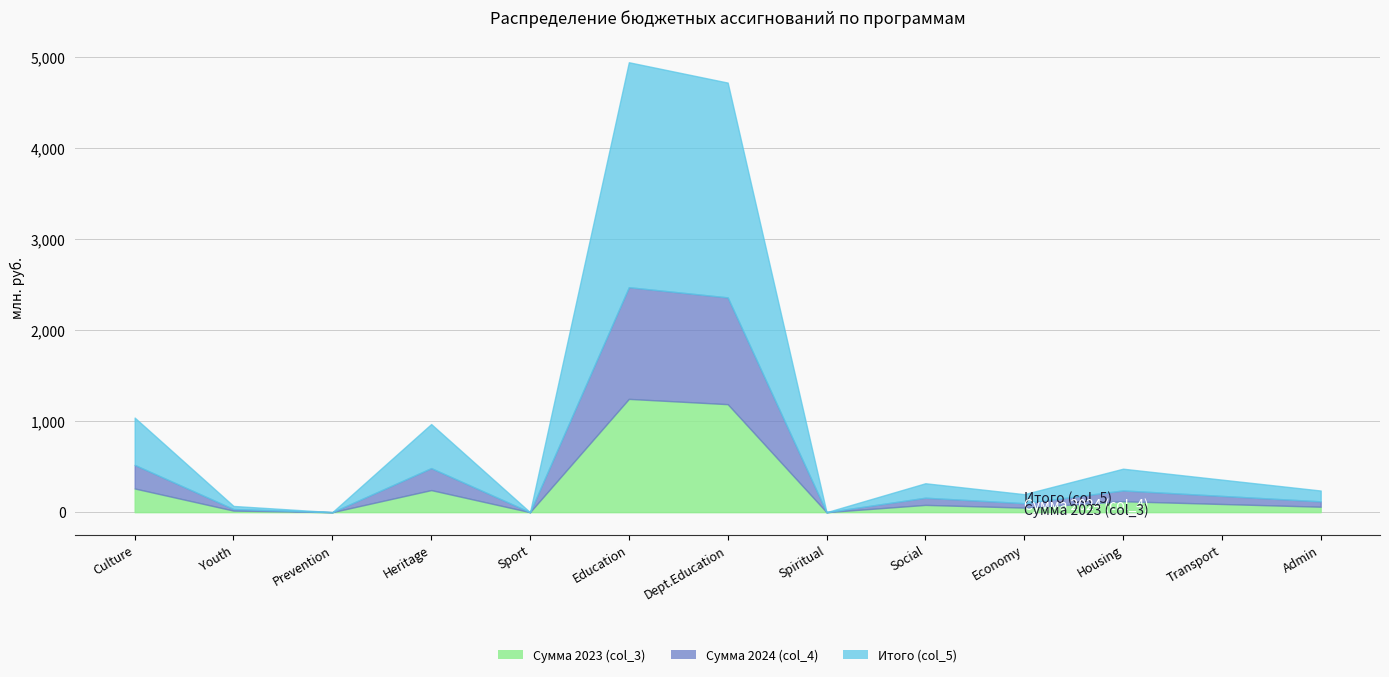

How many interior local valleys does the Сумма 2023 (col_3) series have?

4